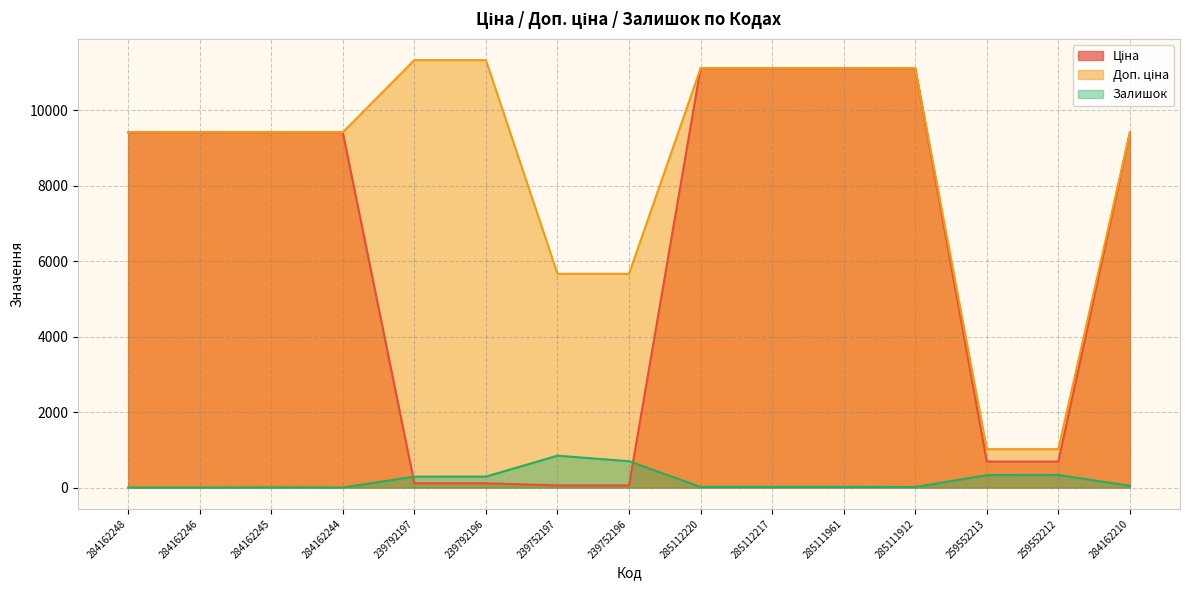

Which series has the largest total across all categories?

Доп. ціна